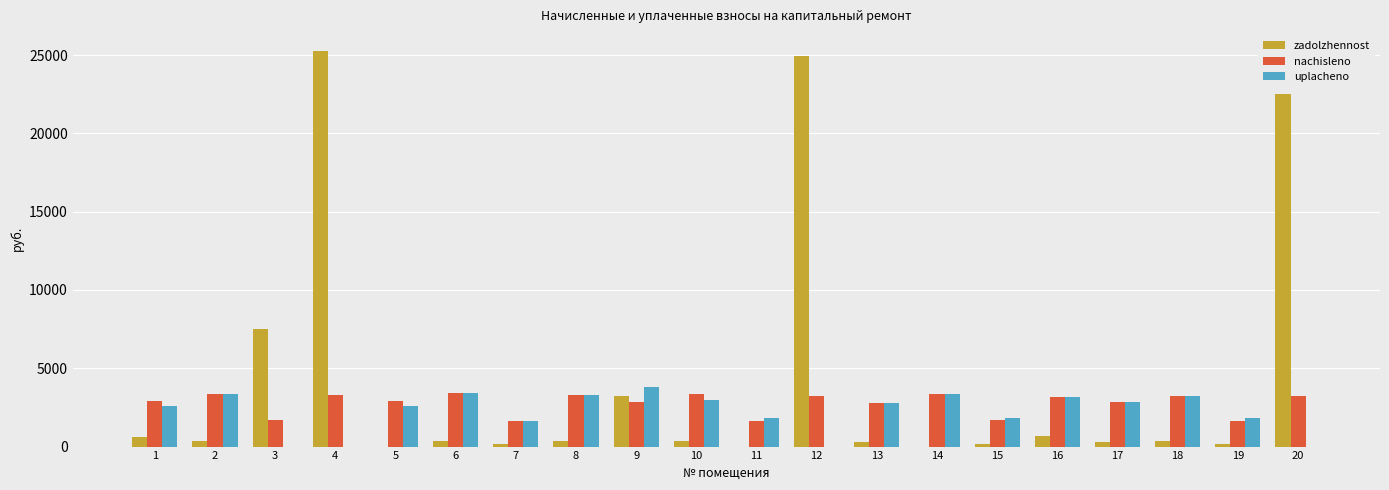

How many values in the nachisleno series exceed 3152?

10